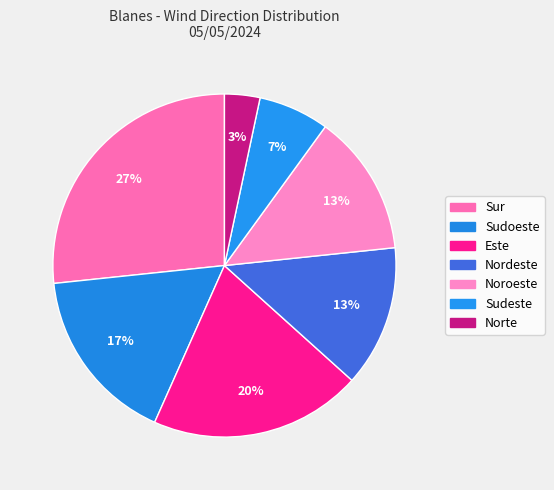

Is the sum of Nordeste and Sur greater than half?

No